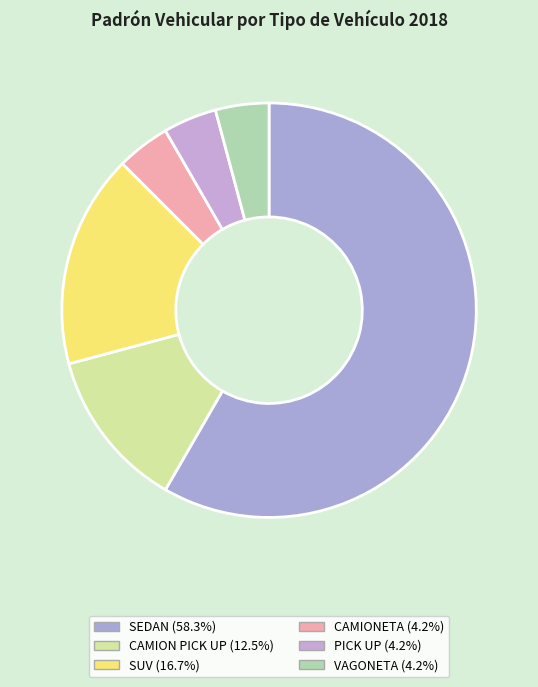

How many segments does this pie chart have?

6